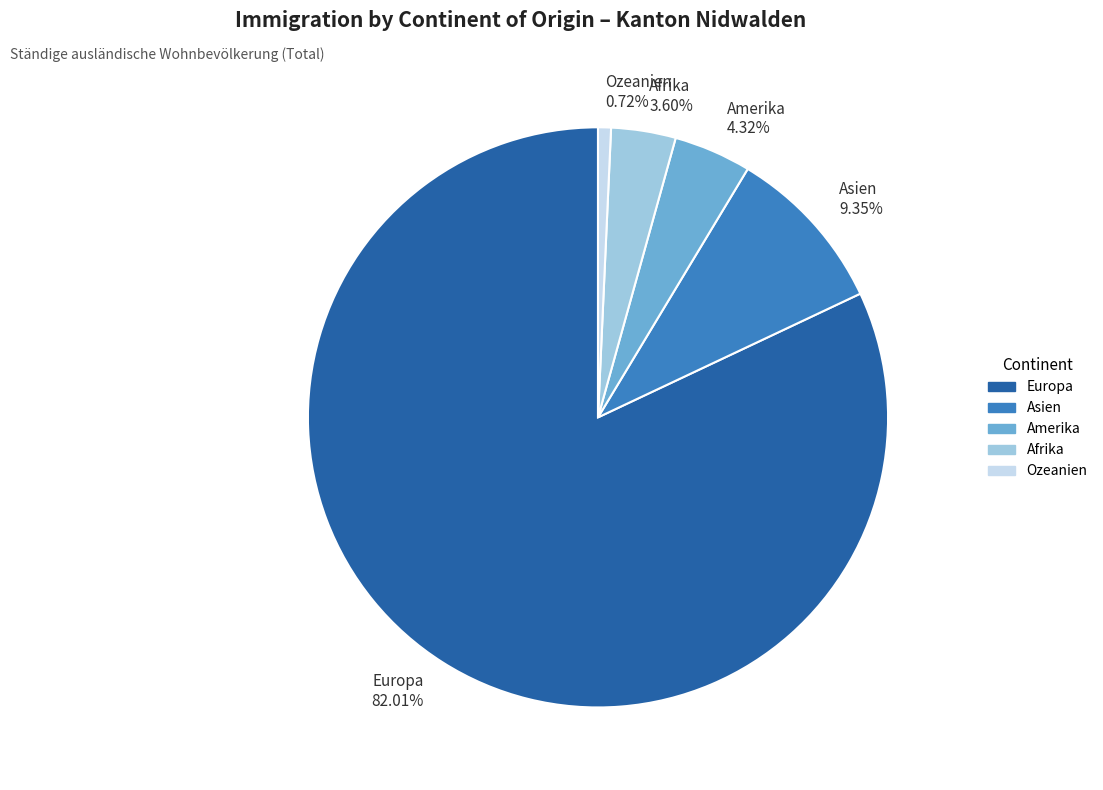

How many segments does this pie chart have?

5